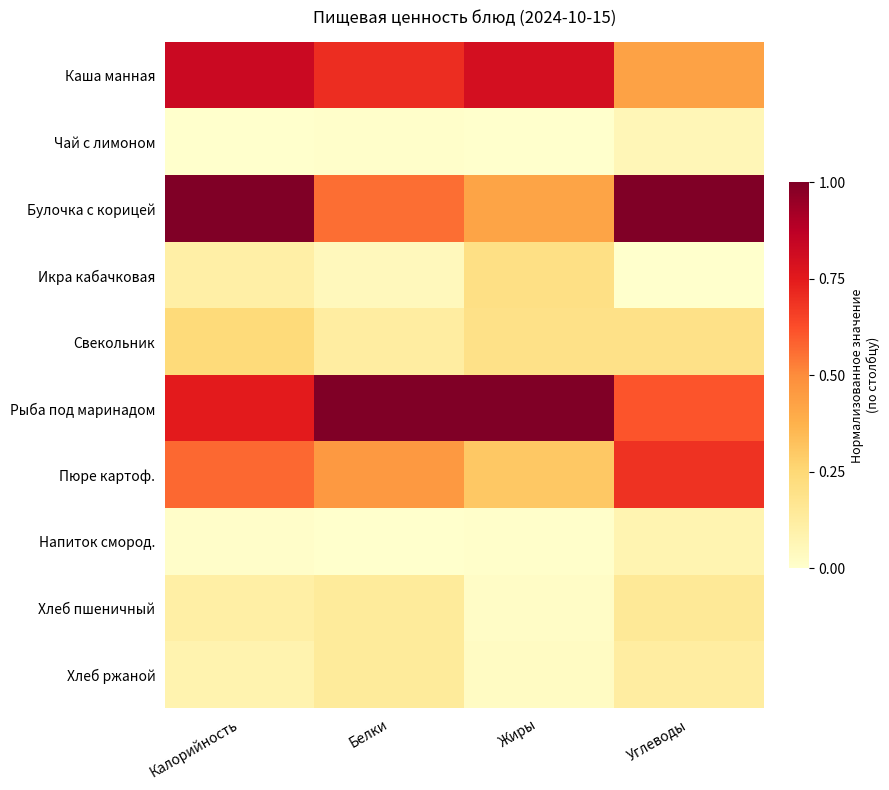

What is the total value across all series at Жиры?

3.0